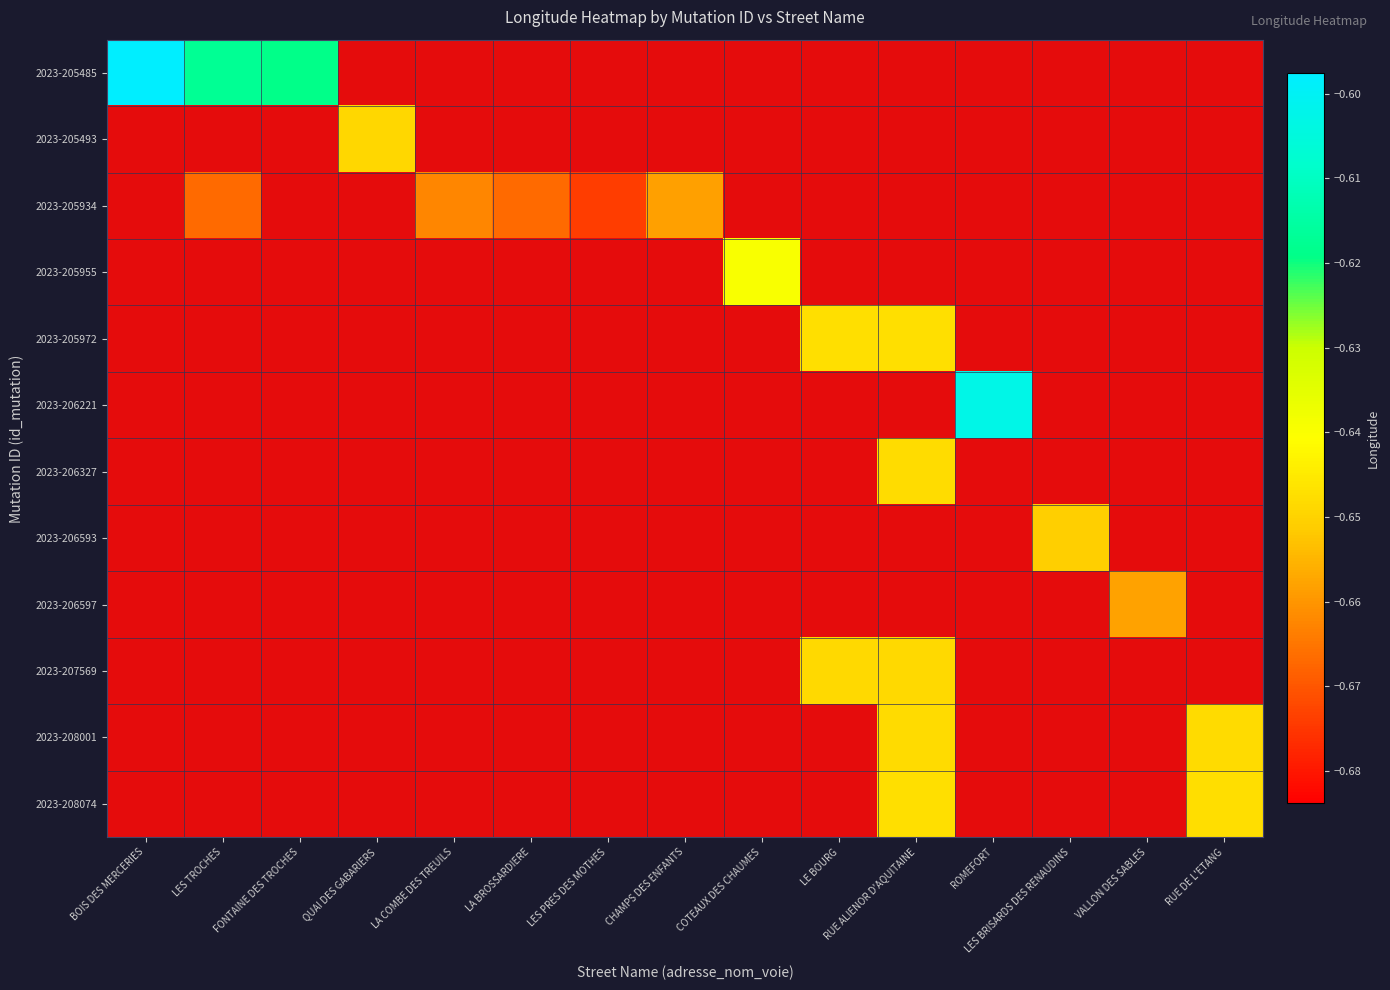

Between ROMEFORT and LES BRISARDS DES RENAUDINS, which series saw the biggest shift?

2023-206221